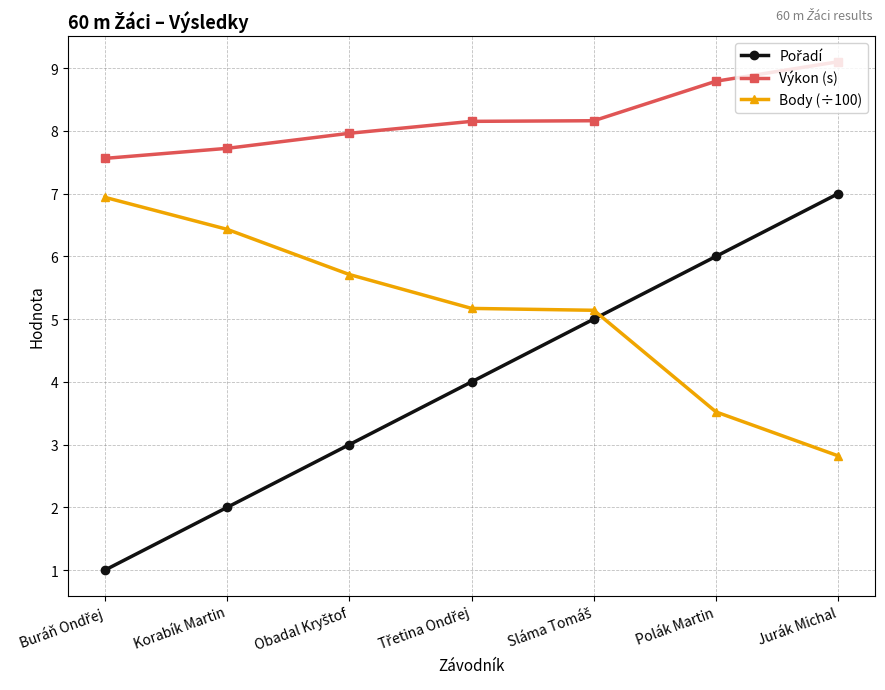

How many lines are shown in the chart?

3